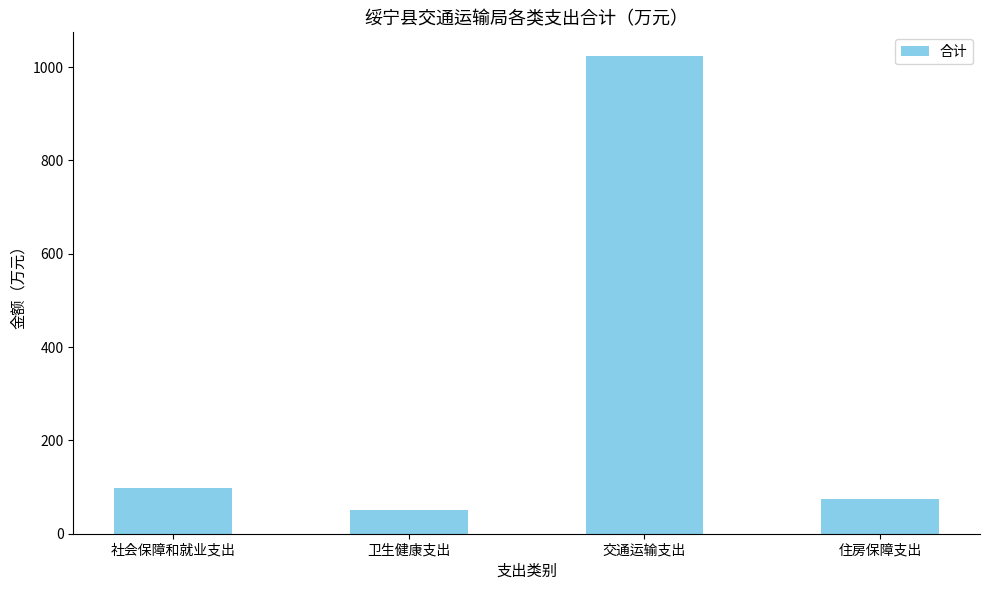

Count the number of categories in the chart.

4